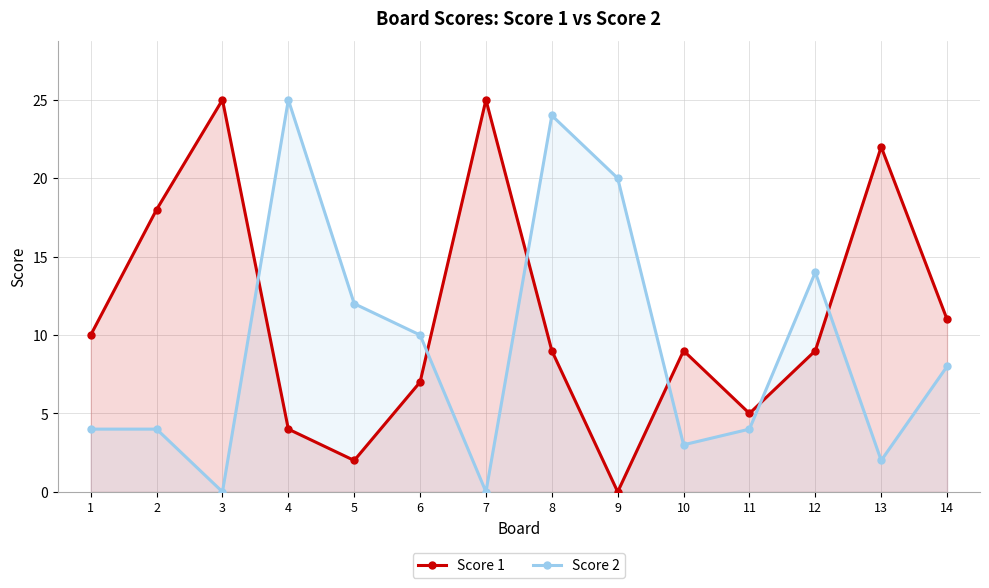

At which label does Score 1 reach its peak?

3